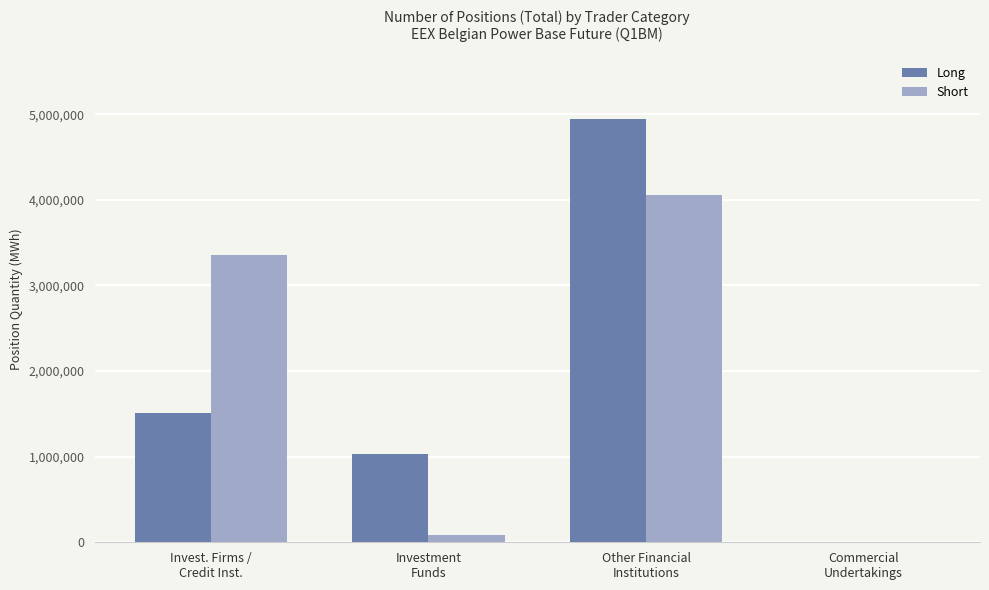

What is the highest value of the Short series?

4053423